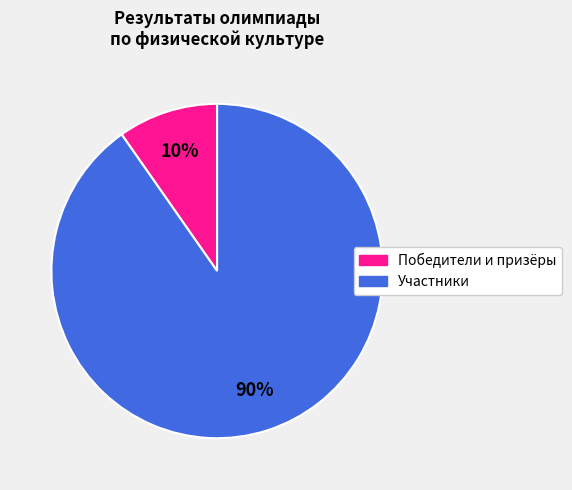

To the nearest percent, what is the difference between the largest and smallest slice percentages?

80%